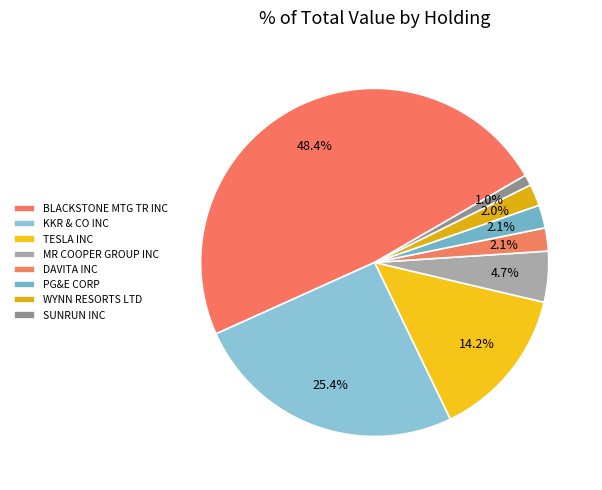

Which slice is the smallest?

SUNRUN INC